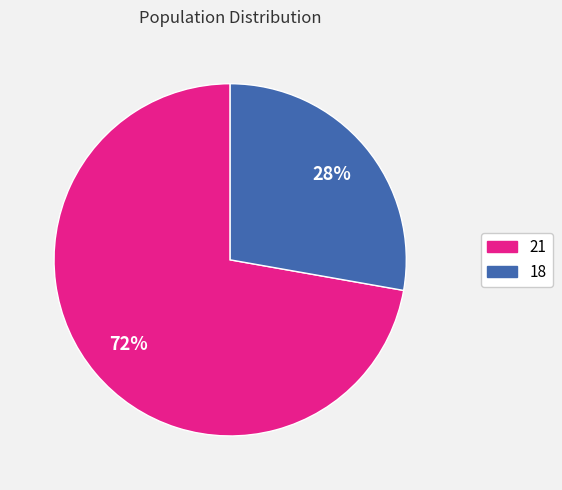

Does 21 represent more than half of the total?

Yes